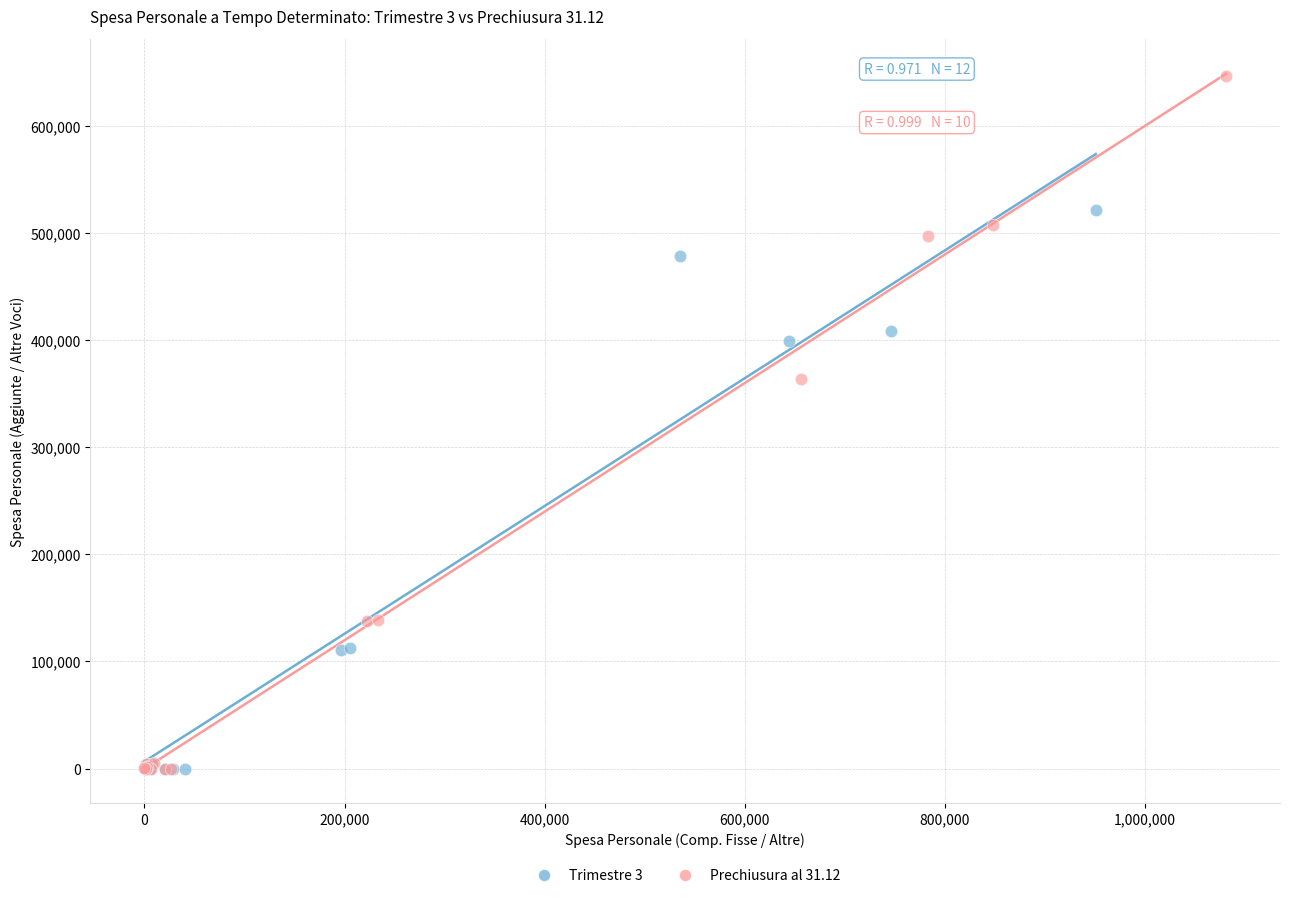

Which series reaches the maximum Y coordinate?

Prechiusura al 31.12